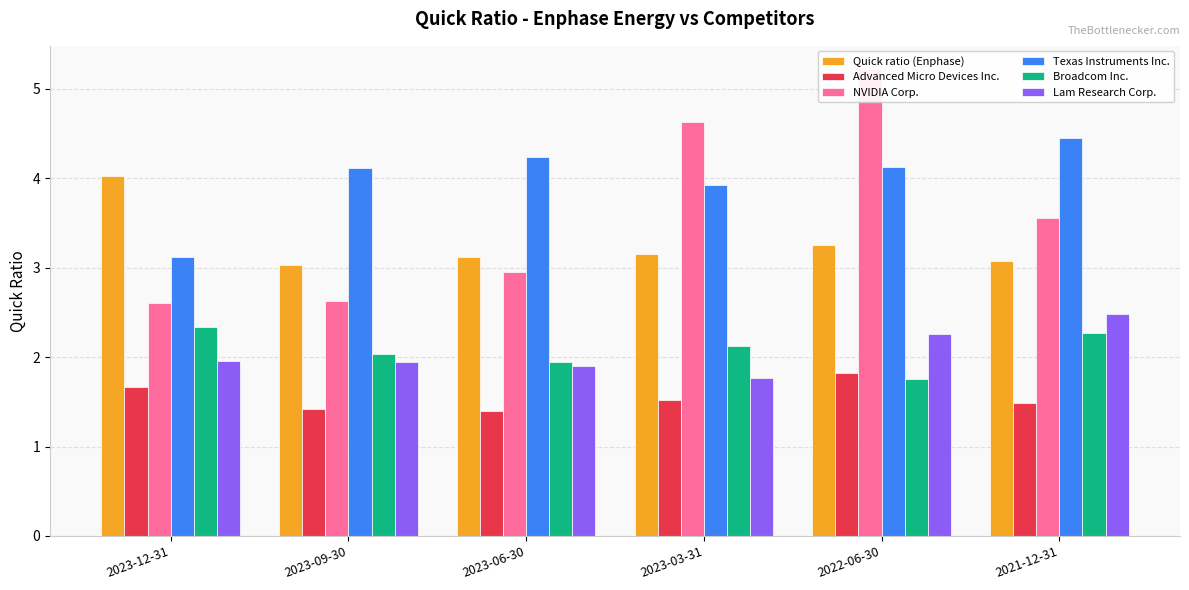

Which series changed the most between 2023-09-30 and 2023-03-31?

NVIDIA Corp.